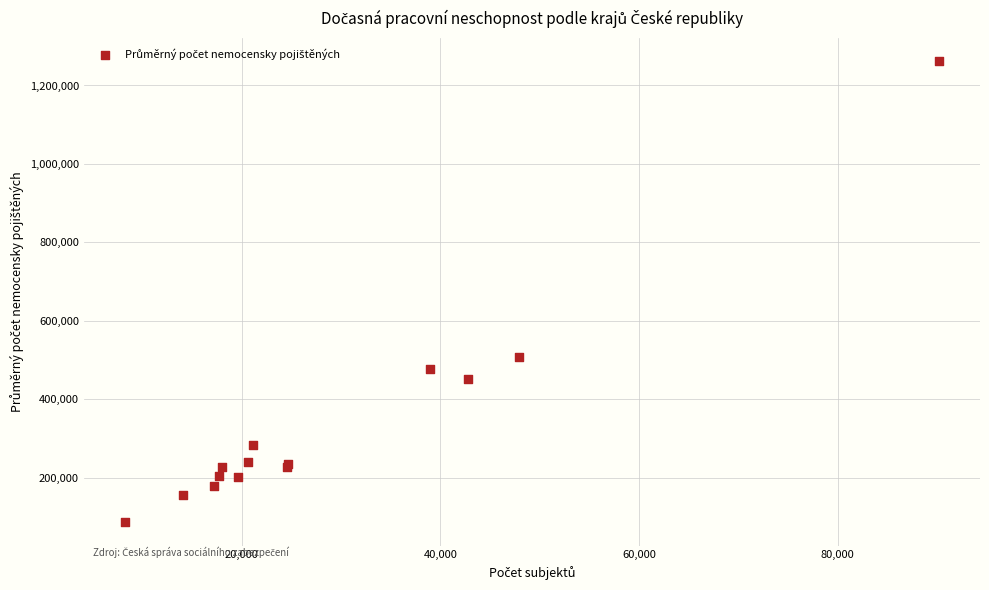

What Y value in the scatter plot is closest to 673587?

507366.1